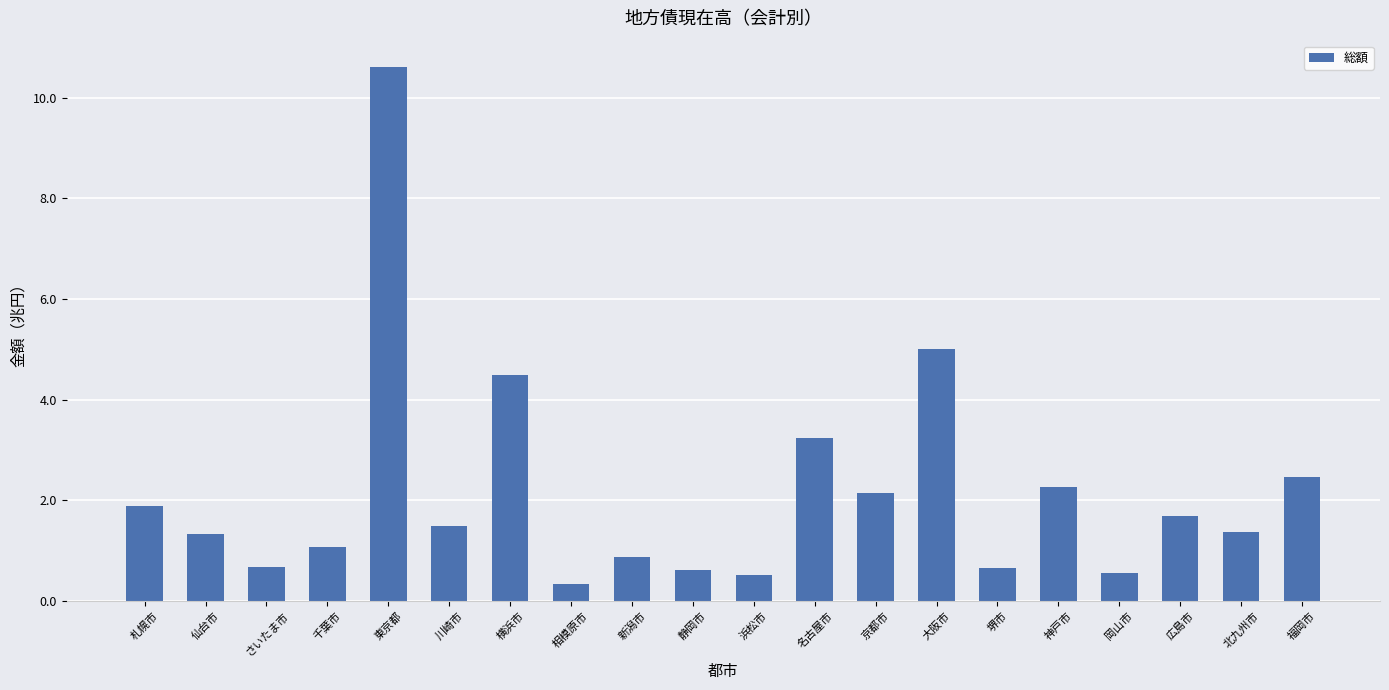

What is the label of the 12th bar from the left?

名古屋市